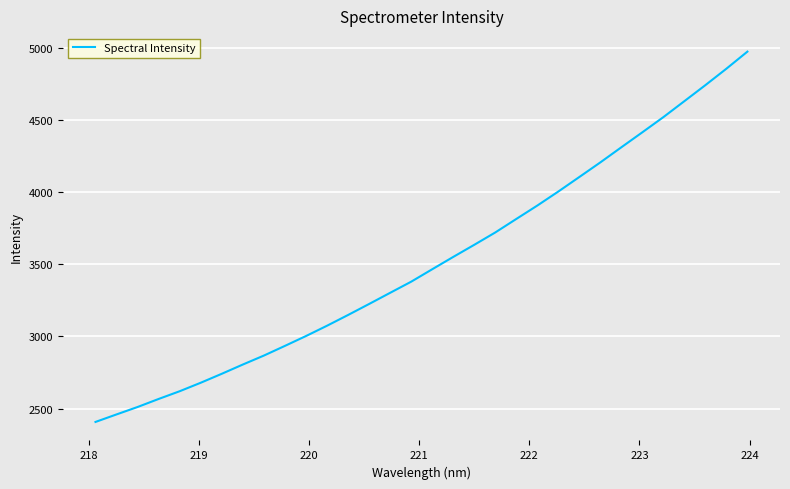

What is the difference between the maximum and minimum values?

2564.7